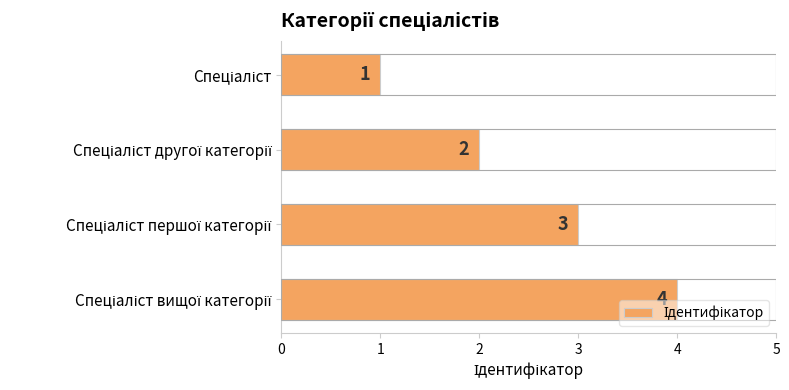

How many values are between 2 and 4?

3